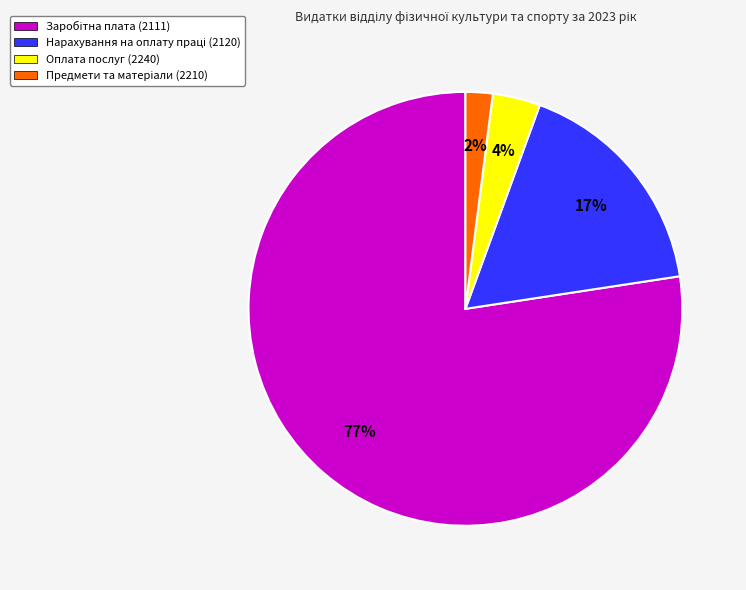

To the nearest percent, what is the average slice percentage?

25%